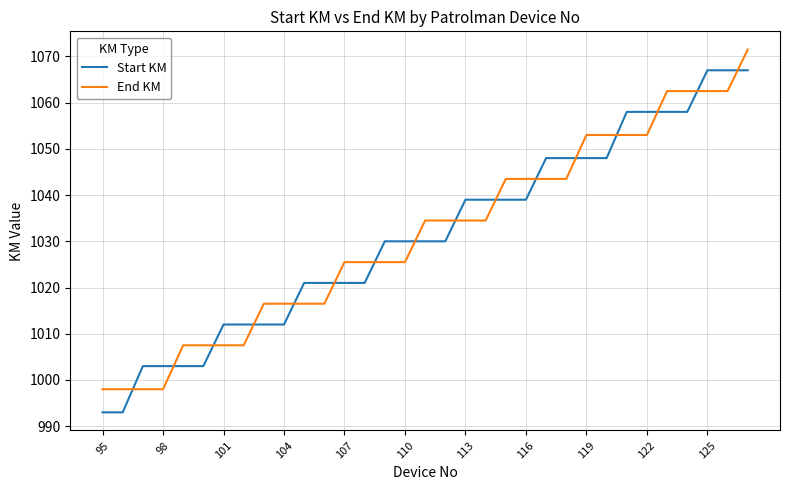

What is the minimum value shown in the chart?

993.0